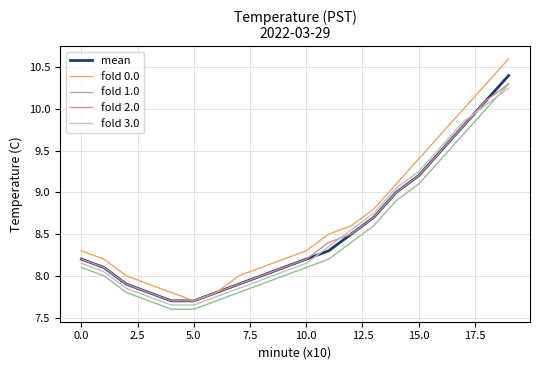

What is the minimum value shown in the chart?

7.6